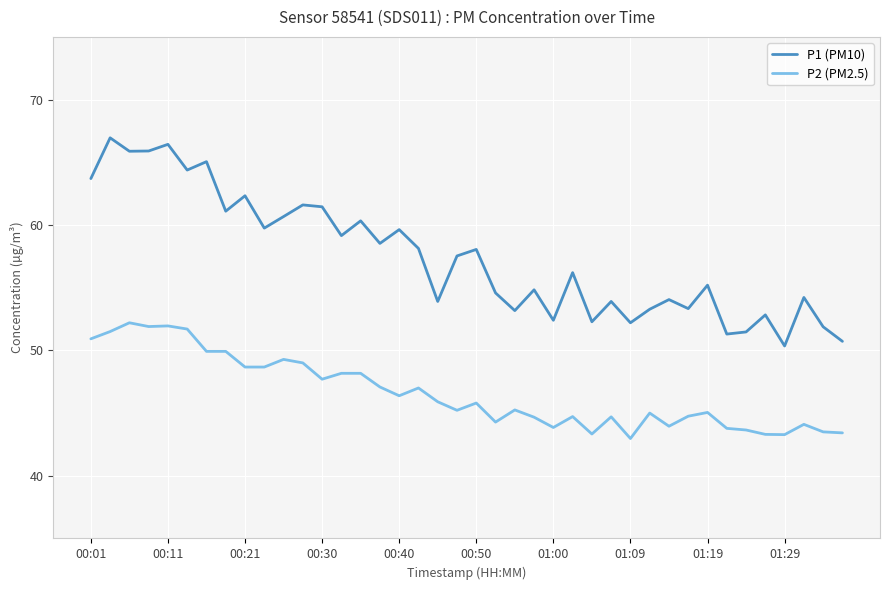

True or false: P1 (PM10) and P2 (PM2.5) cross at least once.

False